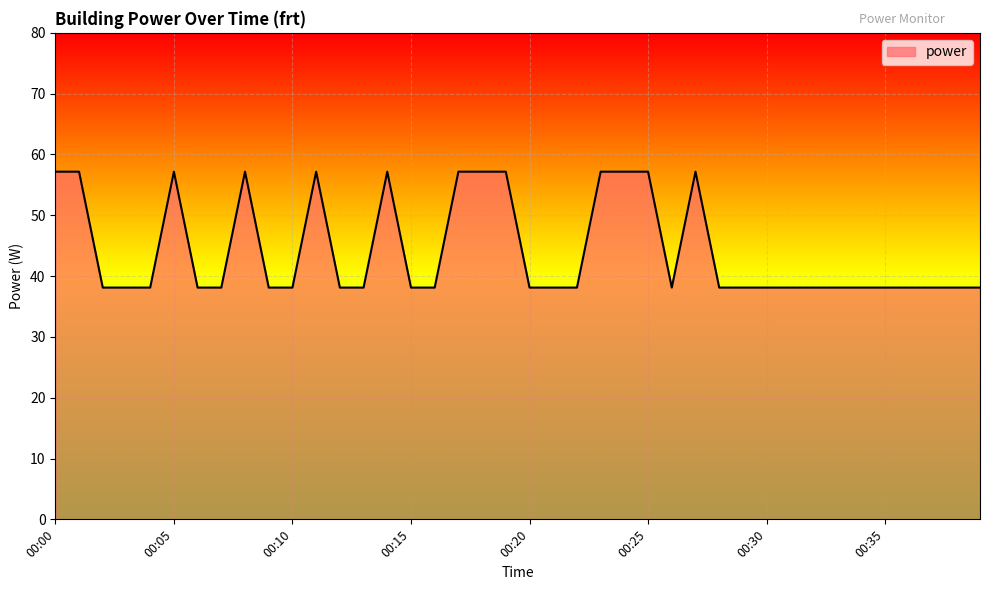

What is the greatest value displayed?

57.2